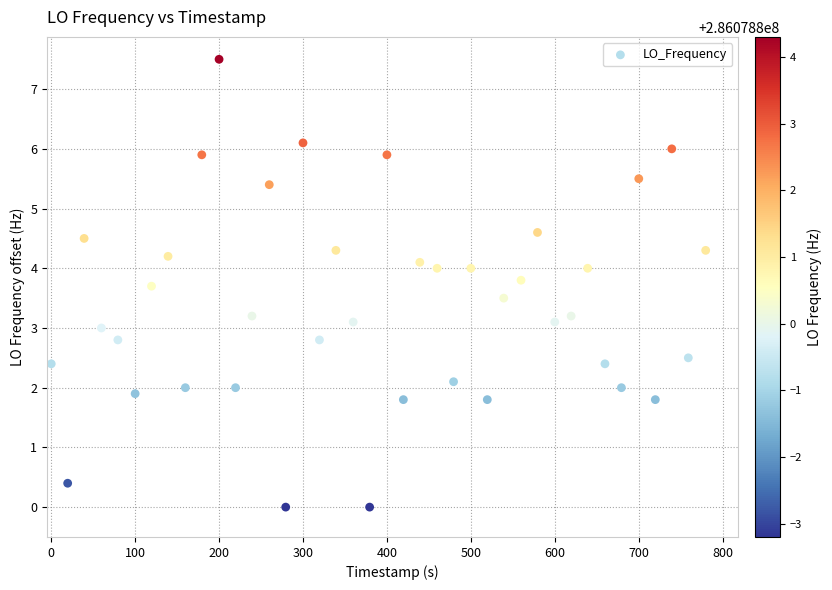

What is the range of X values (max minus min)?

779.8